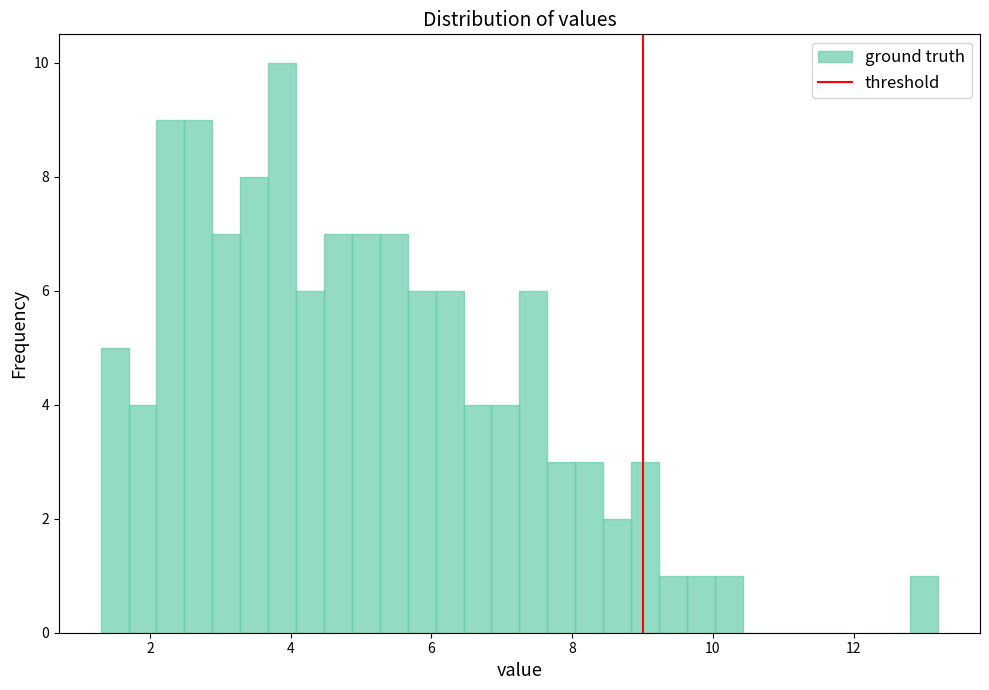

Around what value on the x-axis is the tallest bar? Give the approximate position of its centre, as read against the axis.

3.8